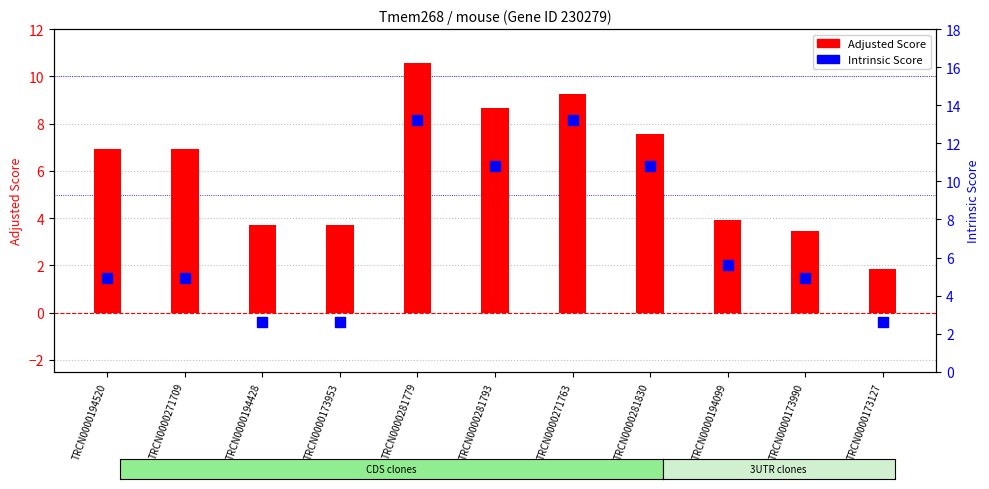

Is the value of Adjusted Score at TRCN0000281779 greater than the value of Intrinsic Score at TRCN0000194099?

Yes